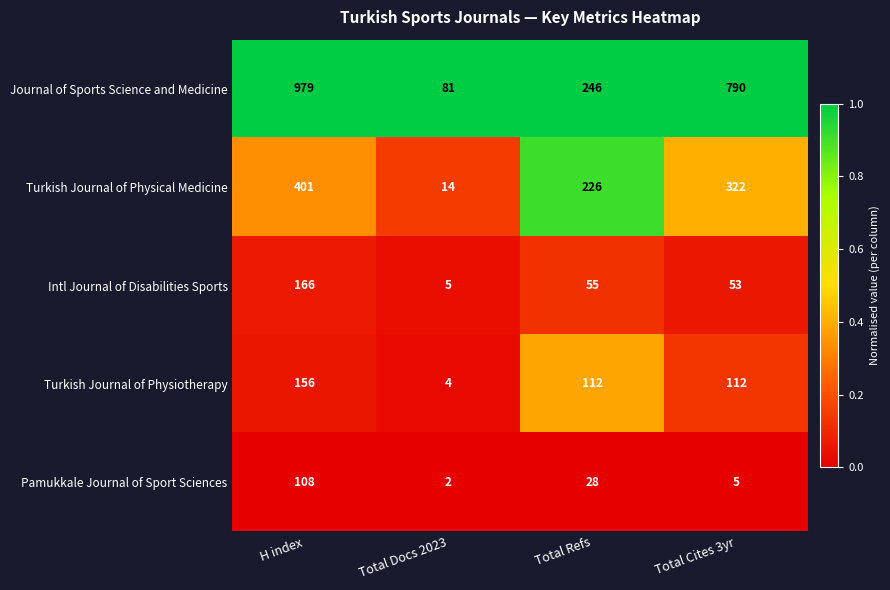

The Pamukkale Journal of Sport Sciences series shows 73 at H index. True or false?

False